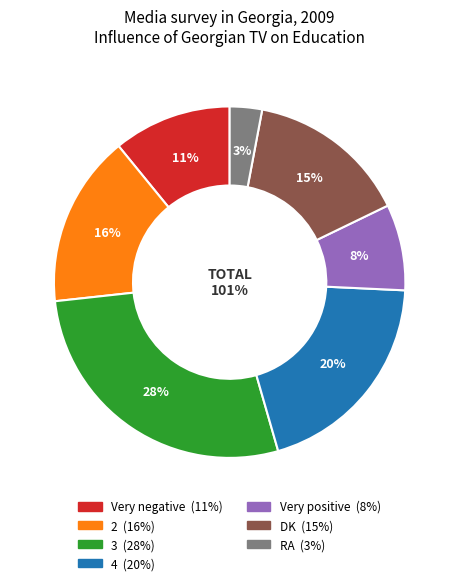

To the nearest percent, what percentage of the pie is Very negative?

11%